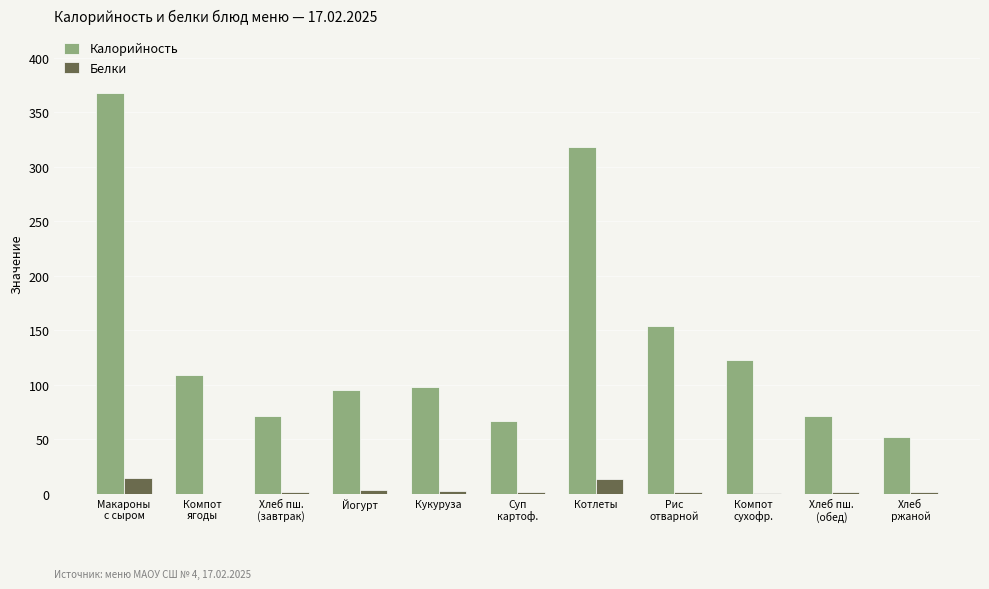

True or false: Калорийность has a value of 158 at Кукуруза.

False